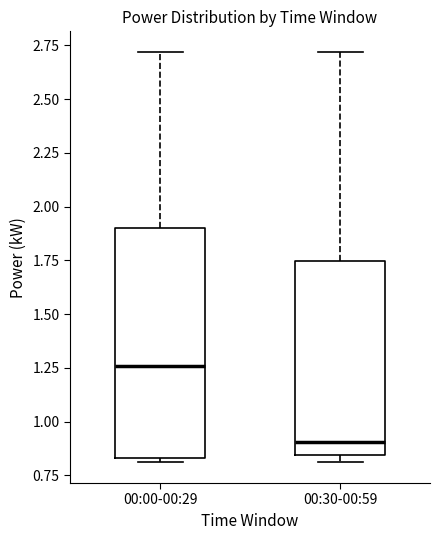

Which box's median line is the lowest?

00:30-00:59